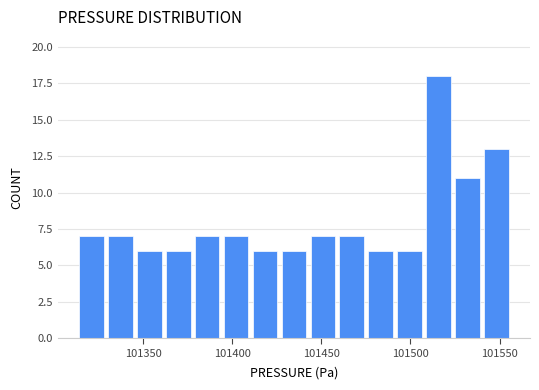

Around what value on the x-axis is the tallest bar? Give the approximate position of its centre, as read against the axis.

101515